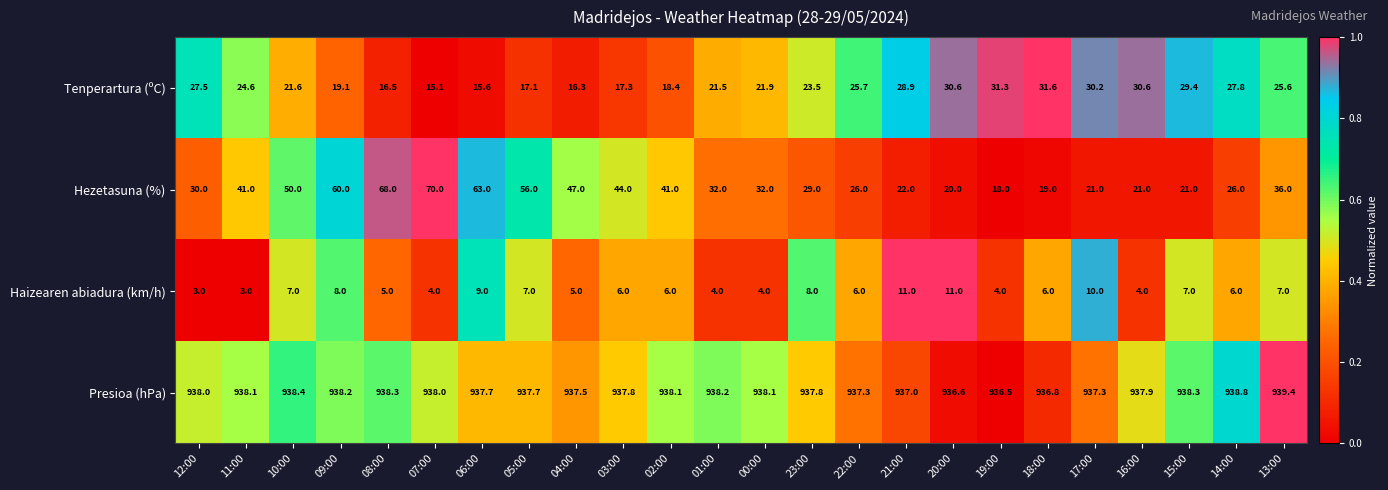

Which series changed the most between 22:00 and 13:00?

Hezetasuna (%)